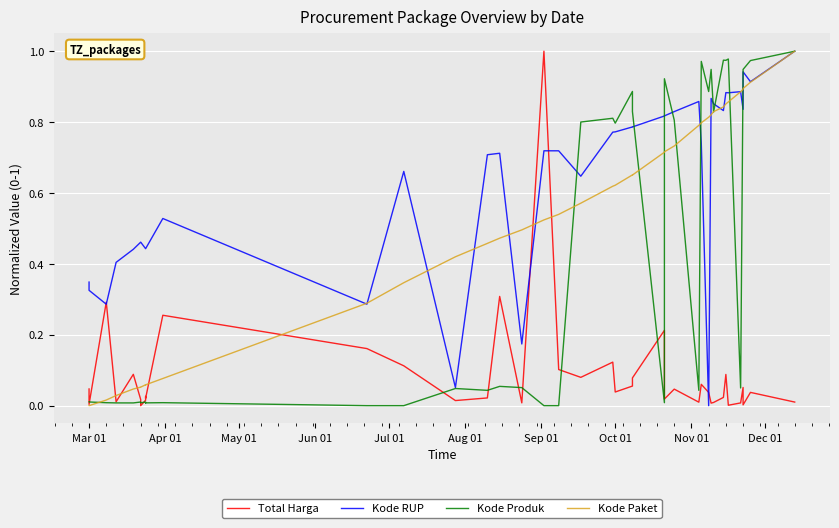

What is the sum of all Kode Paket values?

20.5